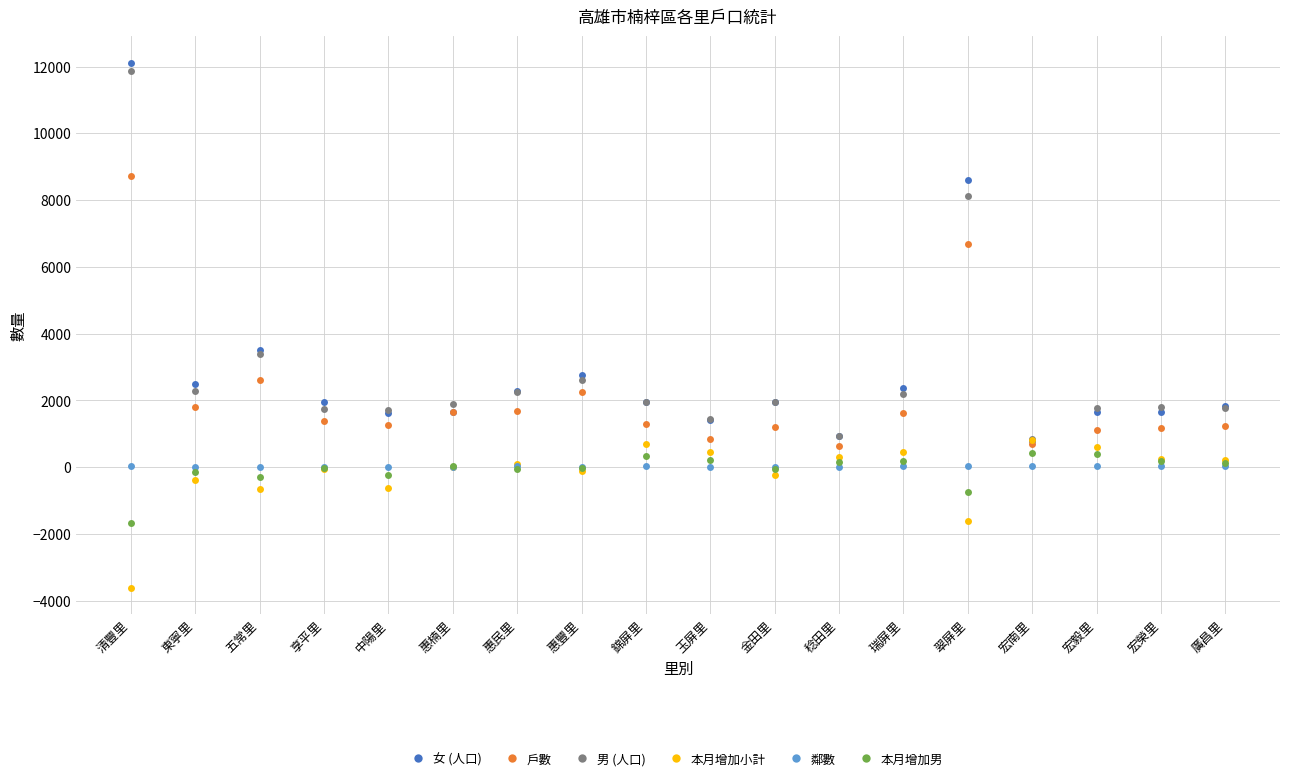

True or false: 女 (人口) has a value of 642 at 宏榮里.

False